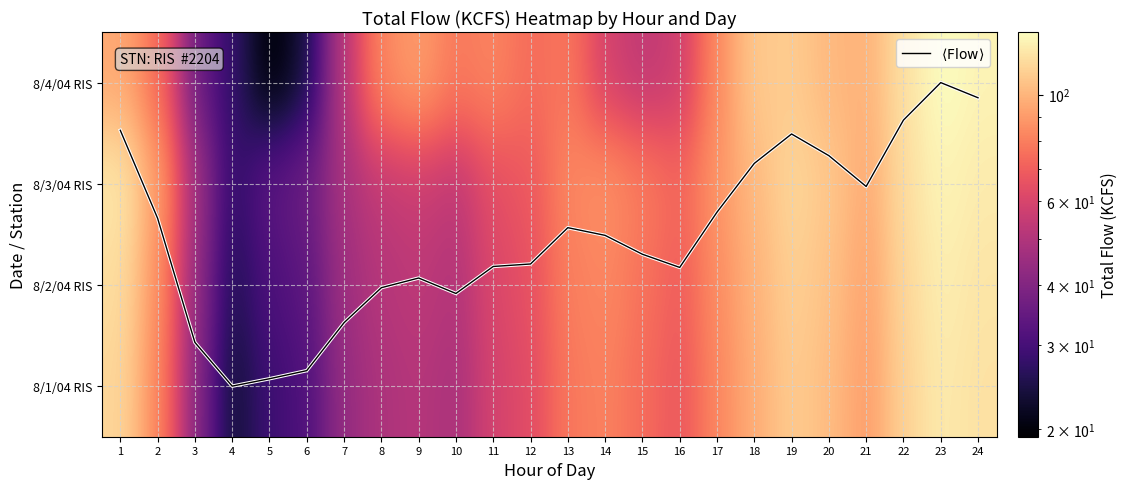

Between 18 and 17, which is larger?

18